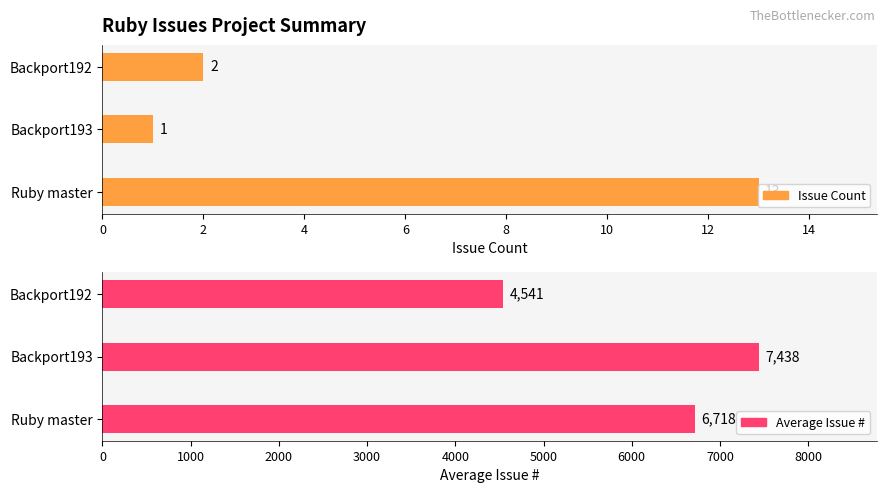

Does the chart contain any negative values?

No